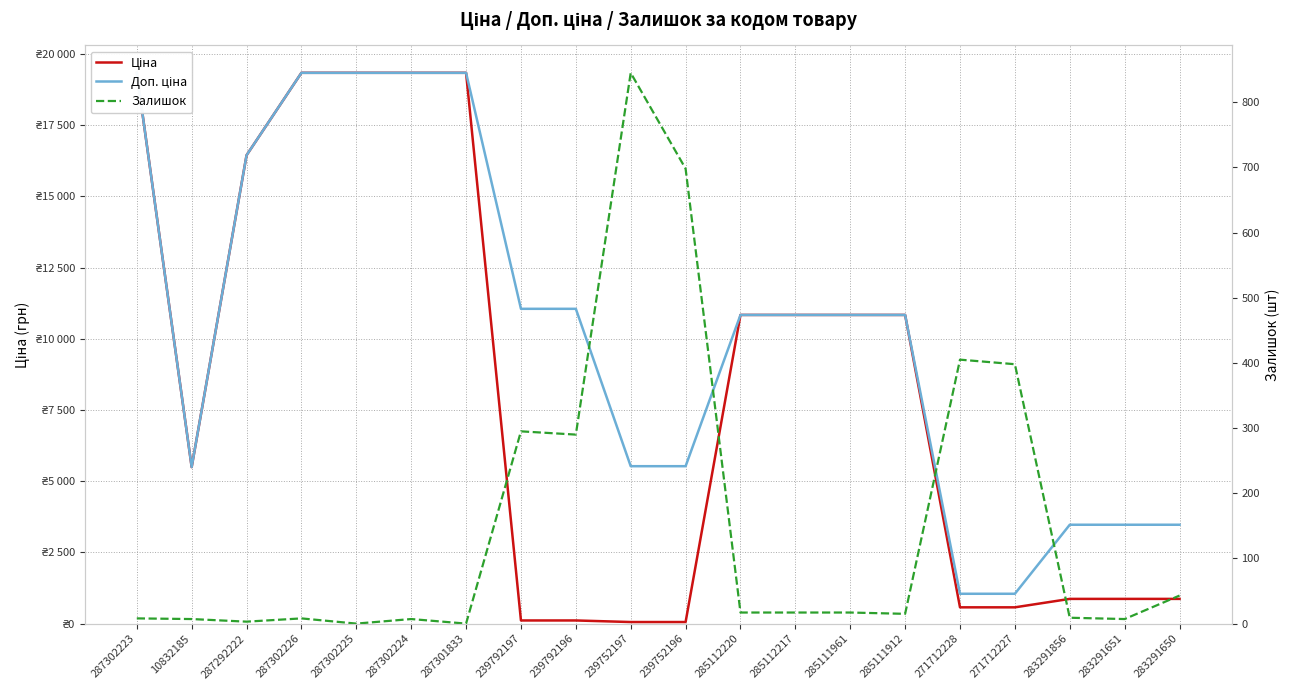

Reading right to left, transcribe all the data shown in this chart.

Ціна: 283291650=868.0	283291651=868.0	283291856=868.0	271712227=571.6	271712228=571.6	285111912=10840.1	285111961=10840.1	285112217=10840.1	285112220=10840.1	239752196=55.3	239752197=55.3	239792196=110.5	239792197=110.5	287301833=19343.1	287302224=19343.1	287302225=19343.1	287302226=19343.1	287292222=16448.2	10832185=5497.3	287302223=19343.1
Доп. ціна: 283291650=3472.1	283291651=3472.1	283291856=3472.1	271712227=1048.0	271712228=1048.0	285111912=10840.1	285111961=10840.1	285112217=10840.1	285112220=10840.1	239752196=5528.0	239752197=5528.0	239792196=11055.0	239792197=11055.0	287301833=19343.1	287302224=19343.1	287302225=19343.1	287302226=19343.1	287292222=16448.2	10832185=5497.3	287302223=19343.1
Залишок: 283291650=43.0	283291651=7.0	283291856=9.0	271712227=398.0	271712228=405.0	285111912=15.0	285111961=17.0	285112217=17.0	285112220=17.0	239752196=698.0	239752197=845.0	239792196=290.0	239792197=295.0	287301833=0.0	287302224=7.0	287302225=0.0	287302226=8.0	287292222=3.0	10832185=7.0	287302223=8.0